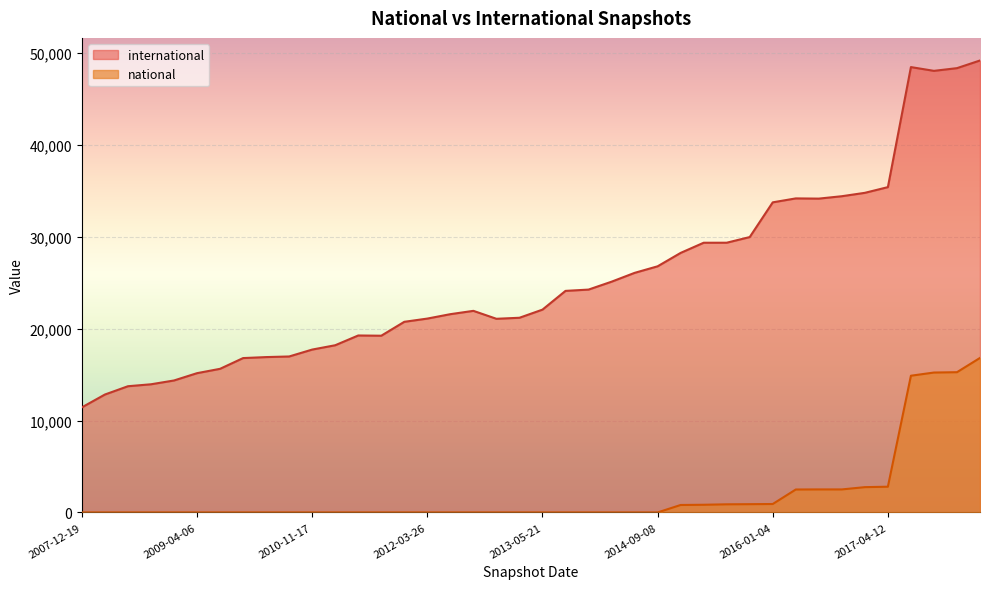

True or false: national and international cross at least once.

False